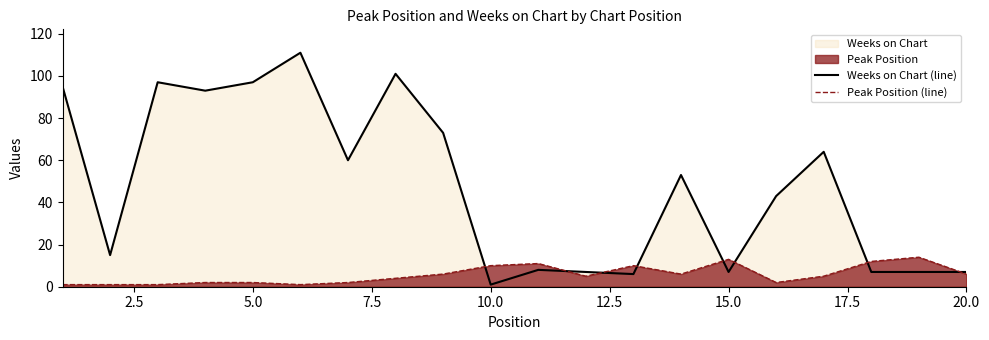

What is the smallest value displayed?

1